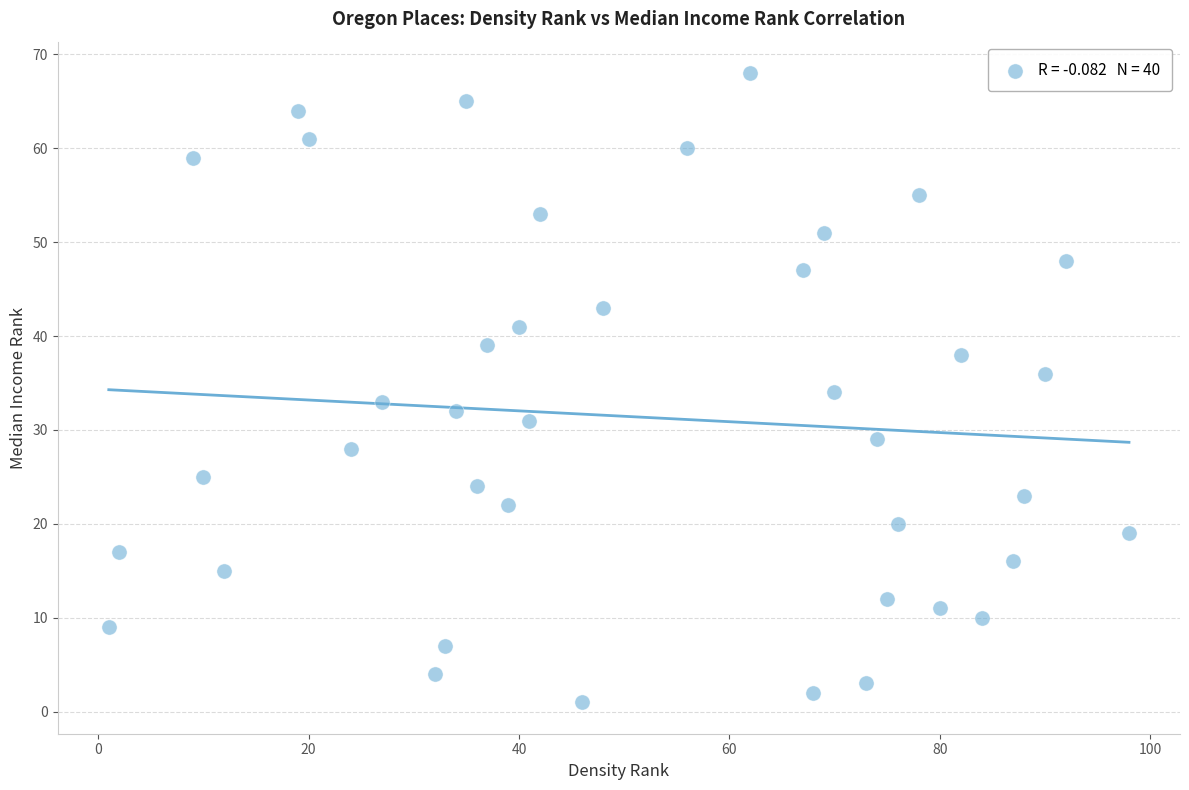

What is the range of Y values (max minus min)?

67